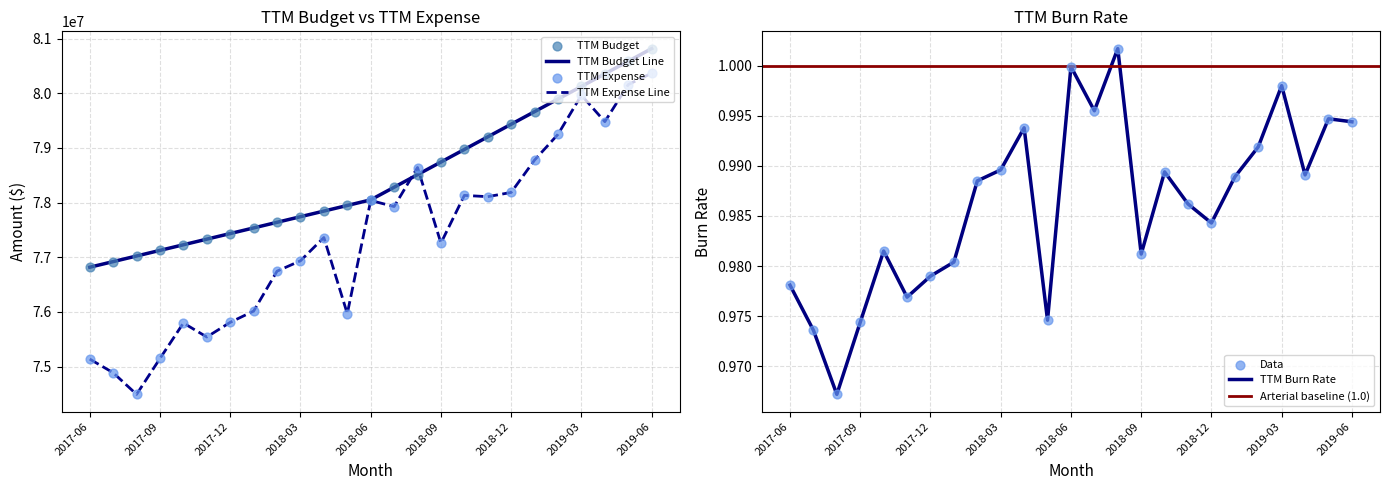

Which series has the widest spread of Y values?

TTM Expense